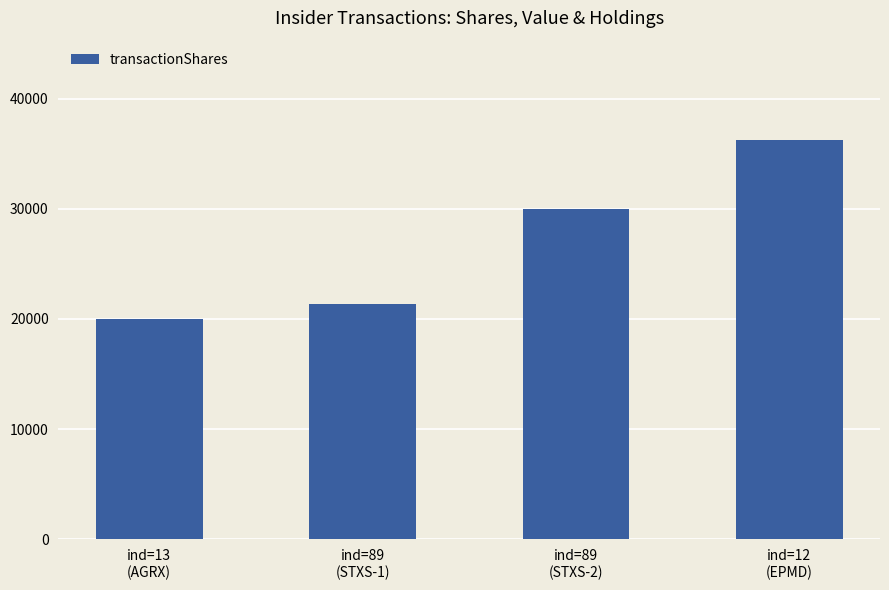

Reading left to right, transcribe all the data shown in this chart.

20000	21400	30000	36200